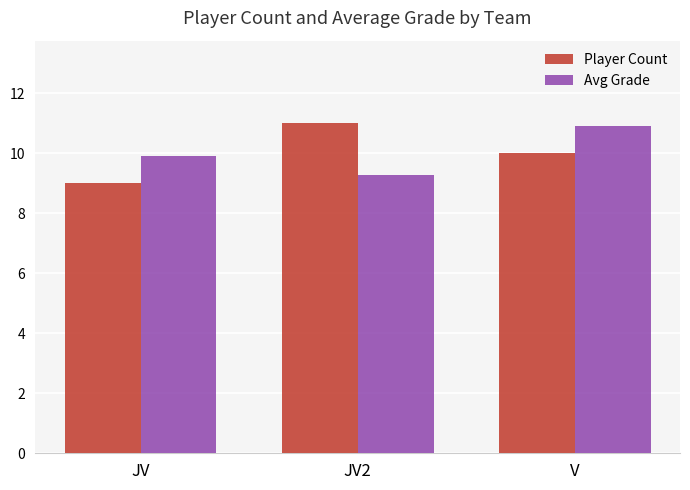

What is the difference between the maximum and second lowest values in the Player Count series?

1.0